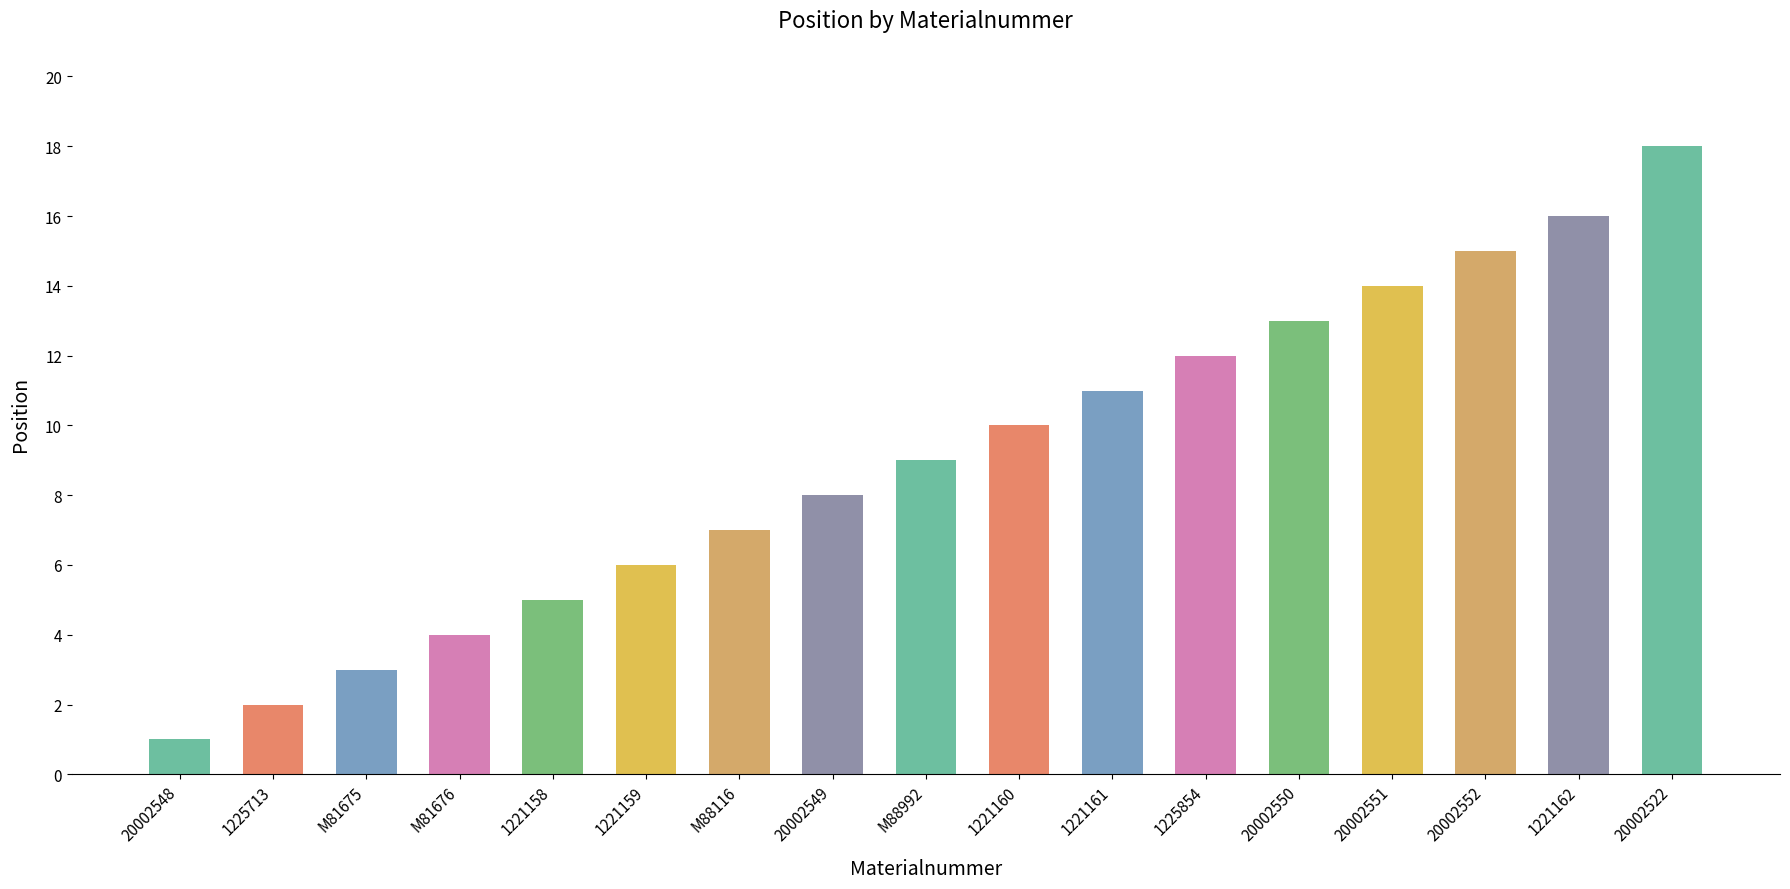

At which label is the value closest to 9?

M88992